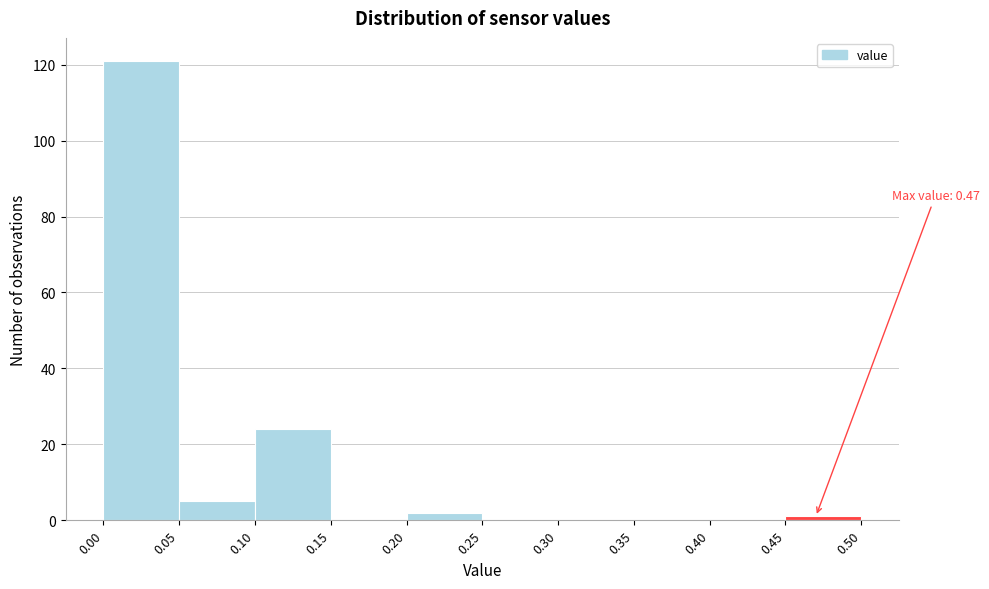

Over which range of the x-axis is the bar tallest?

0.00 to 0.05